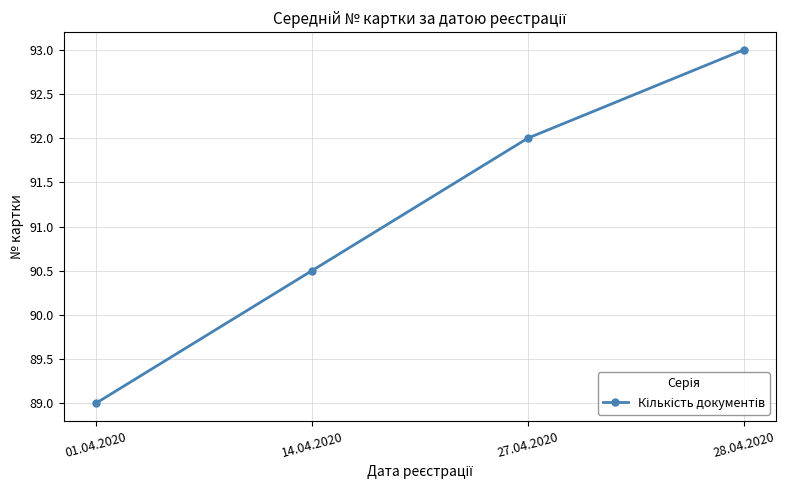

List the labels in order of value, smallest first.

01.04.2020, 14.04.2020, 27.04.2020, 28.04.2020